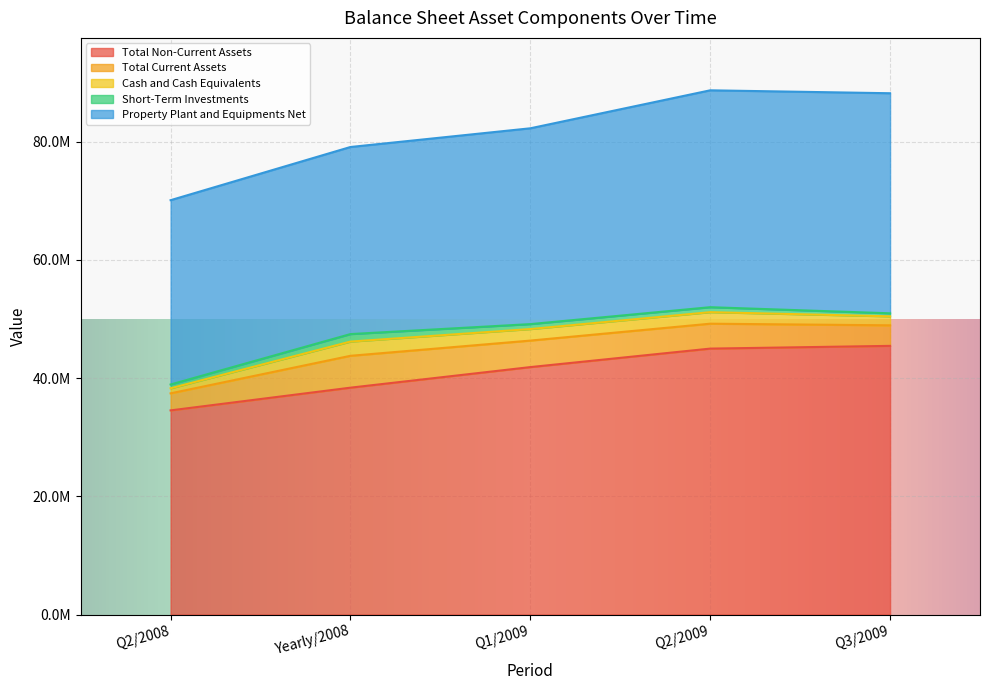

Which category has the lowest value in the Total Non-Current Assets series?

Q2/2008